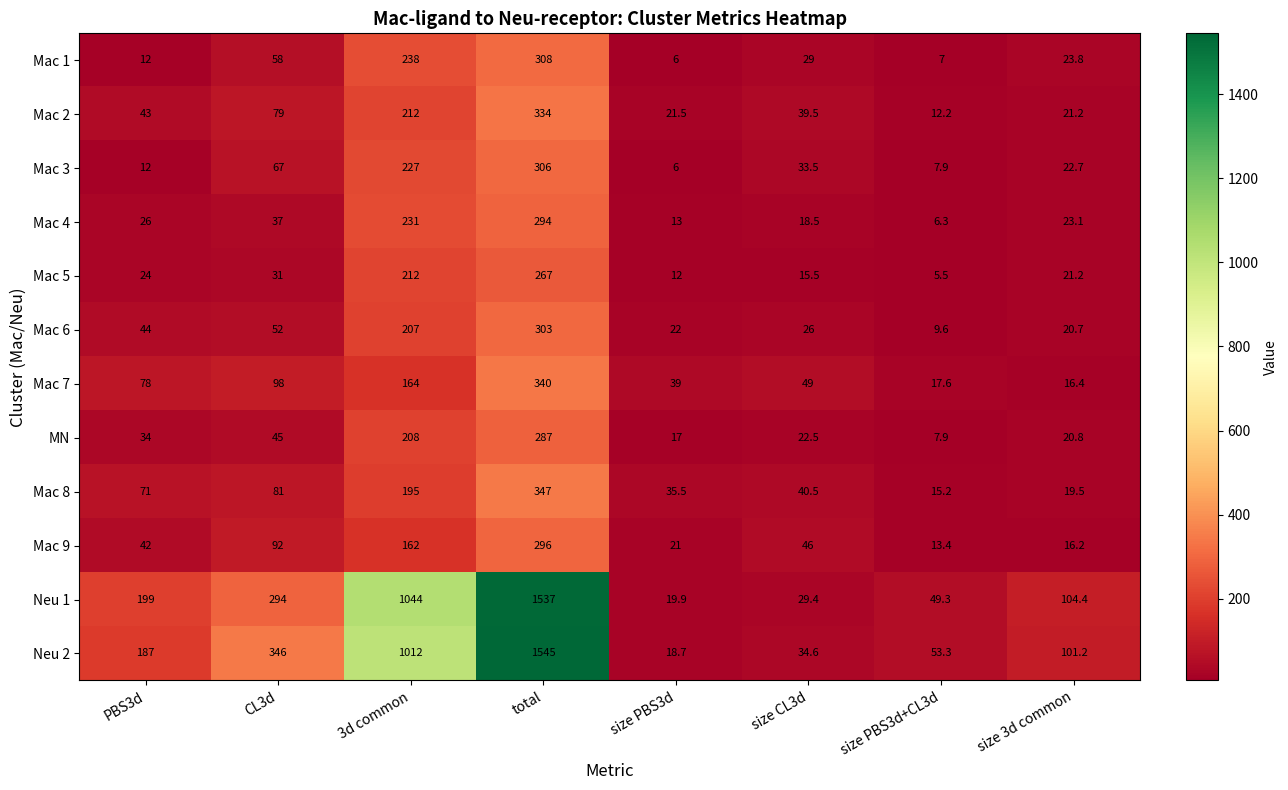

Which series changed the most between size PBS3d+CL3d and size 3d common?

Neu 1